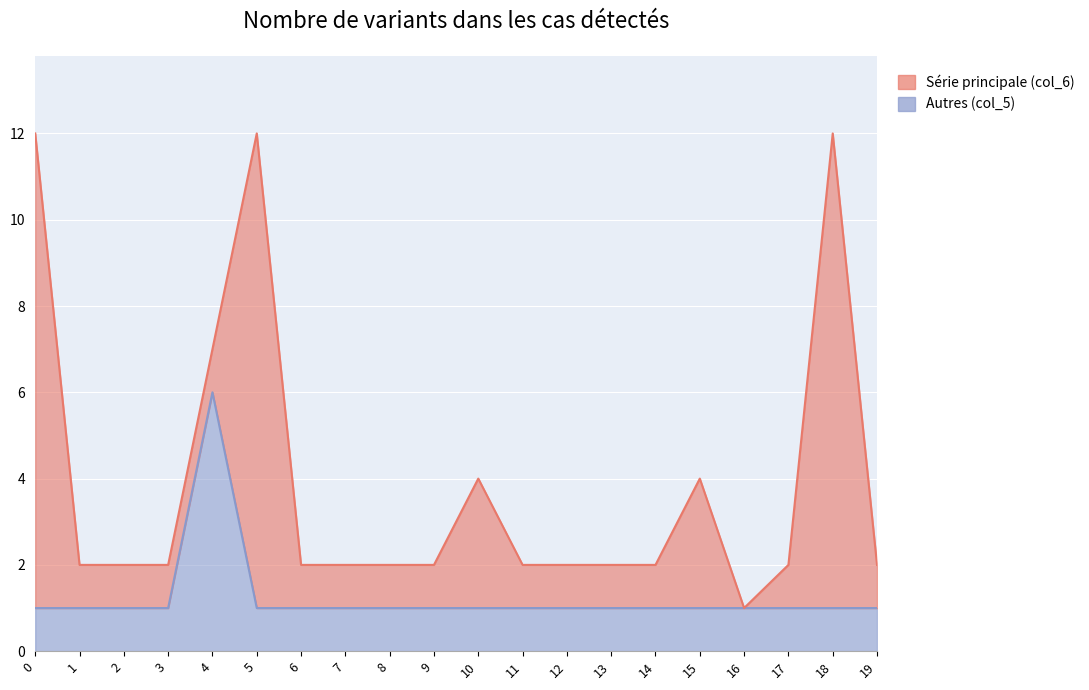

At which category does the chart reach its peak across all series?

4